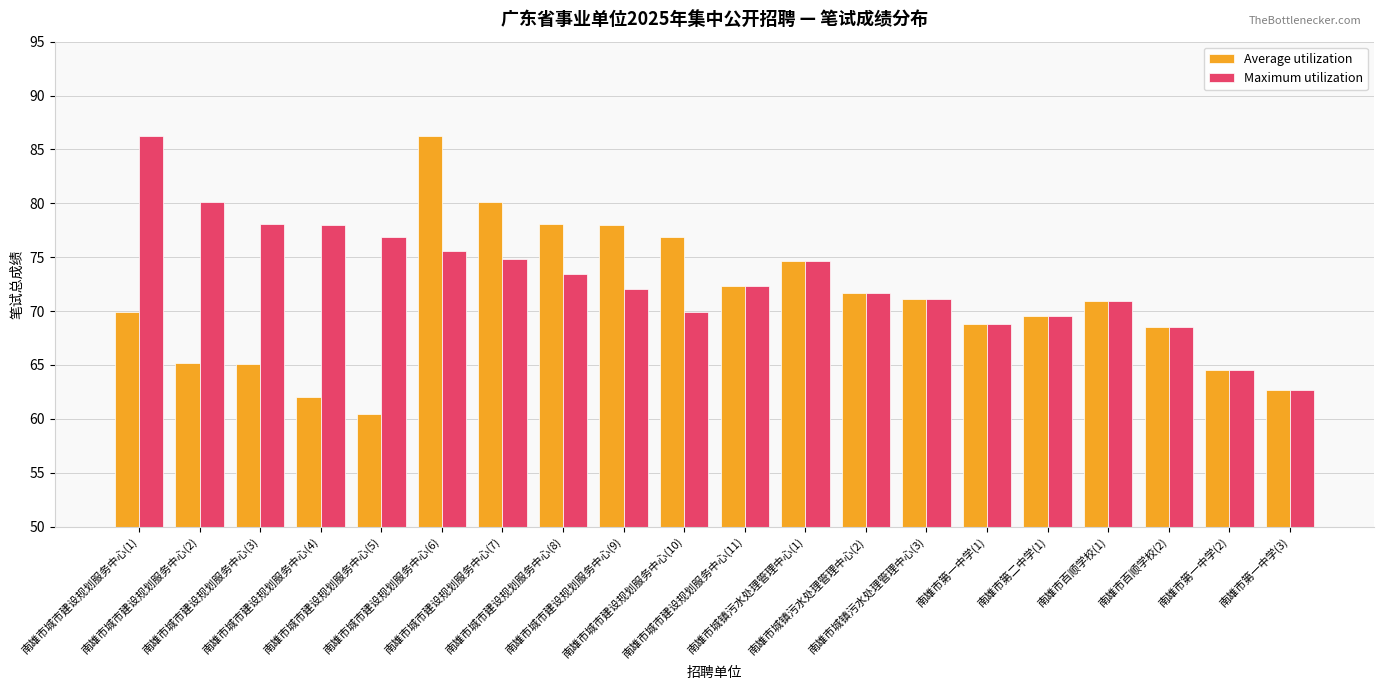

Which series has the widest spread of values?

Average utilization